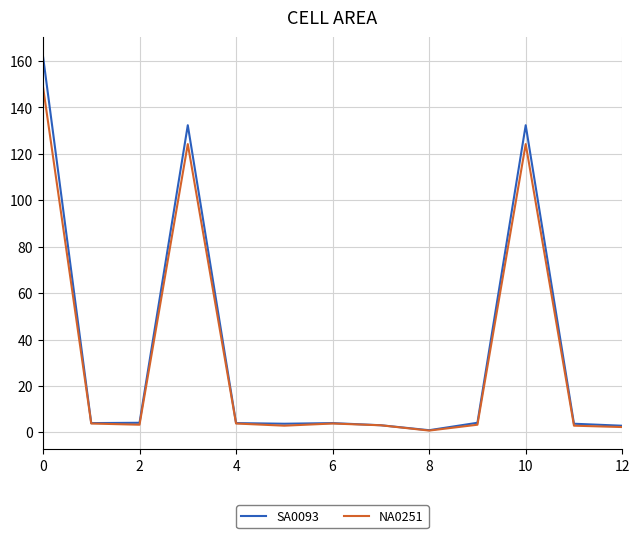

What are all the series names shown in the legend?

SA0093, NA0251